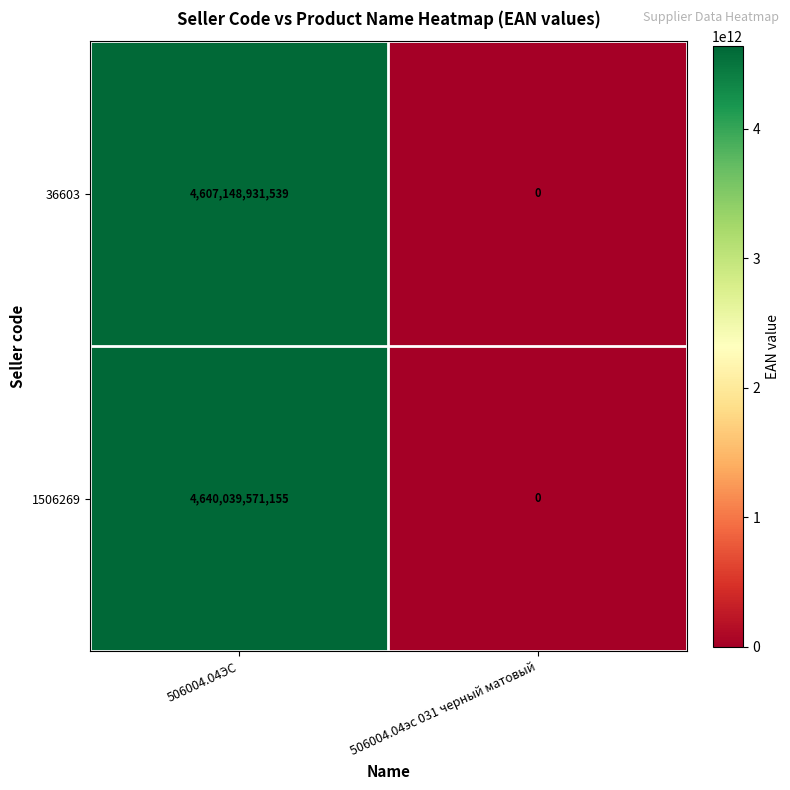

Between 506004.04ЭС and 506004.04эс 031 черный матовый, which series saw the biggest shift?

1506269